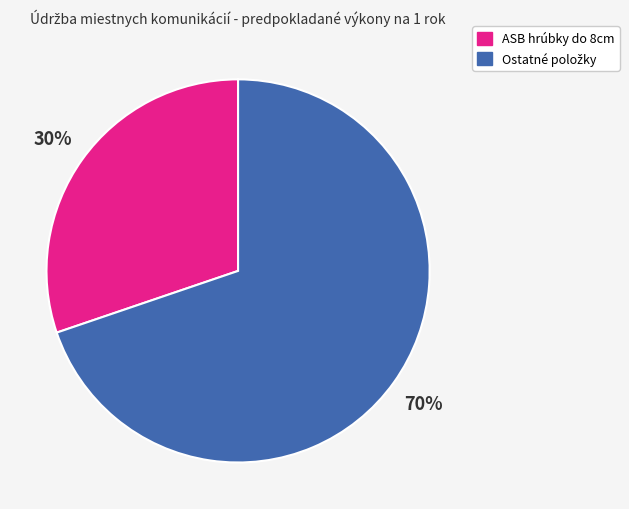

Does any single category account for the majority?

Yes